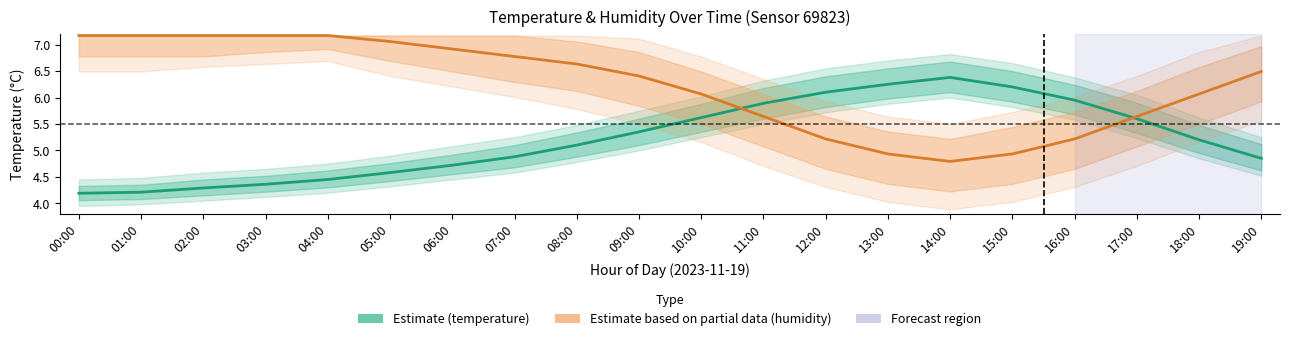

The Estimate based on partial data (humidity) series shows 6.8 at 07:00. True or false?

True